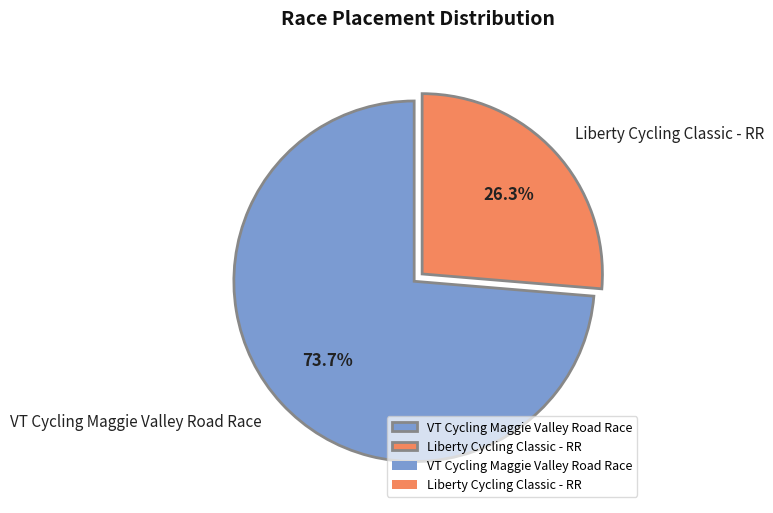

To the nearest percent, what is the average slice percentage?

50%